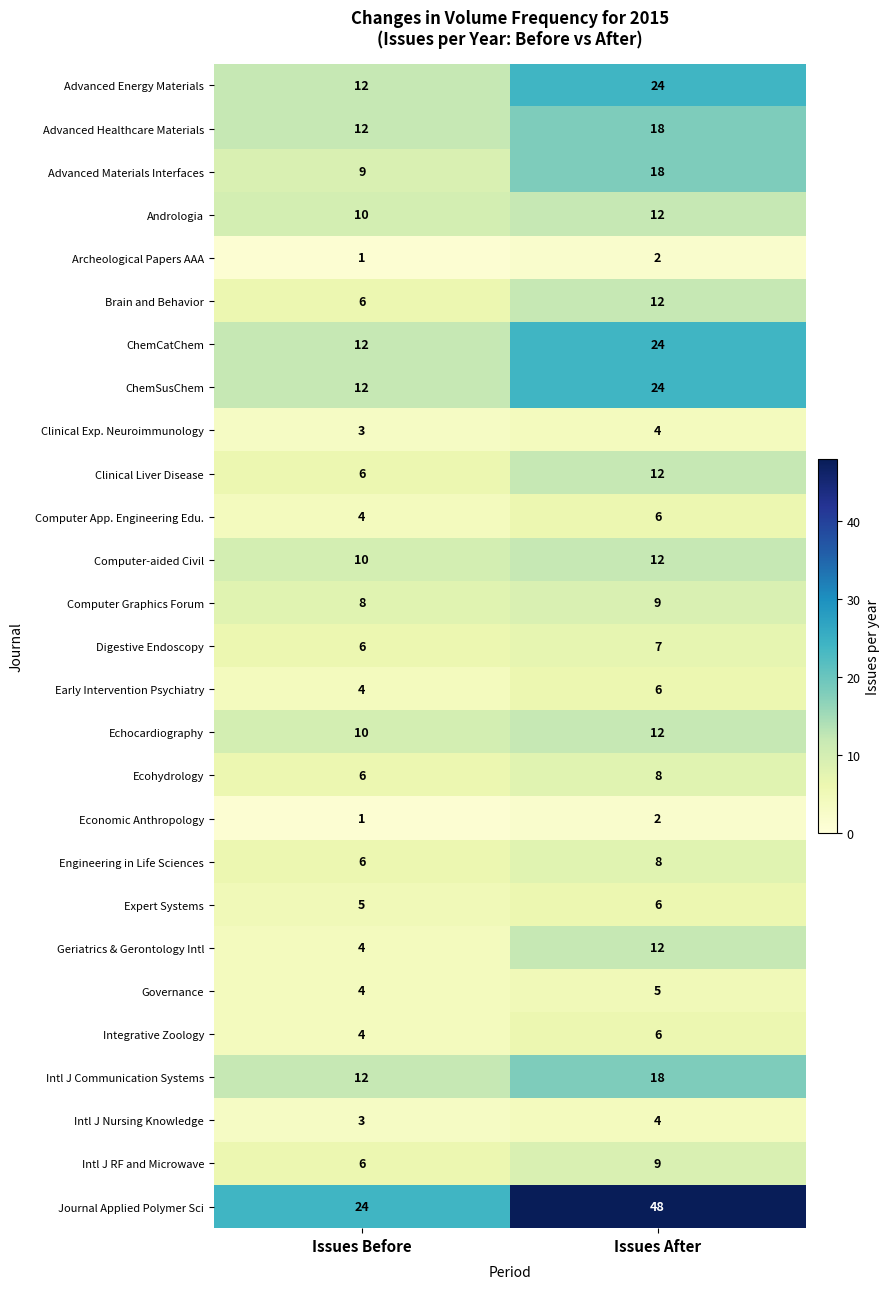

Which series has the largest range (max minus min)?

Journal Applied Polymer Sci